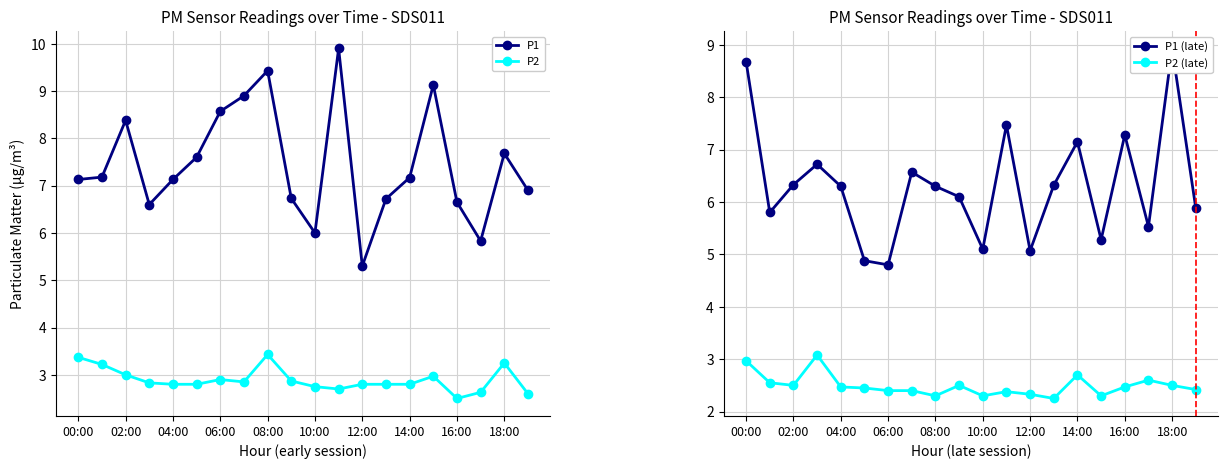

True or false: P1 has more than 1 points higher than both neighbors.

True